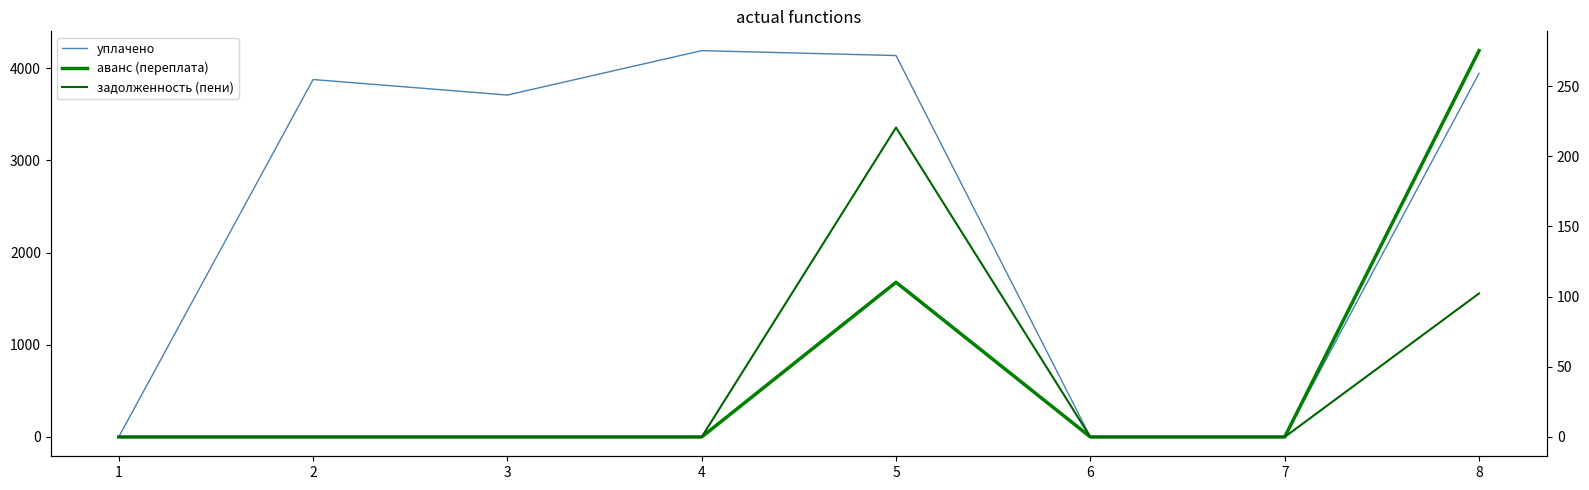

What is the average value of the задолженность (пени) series?

40.3